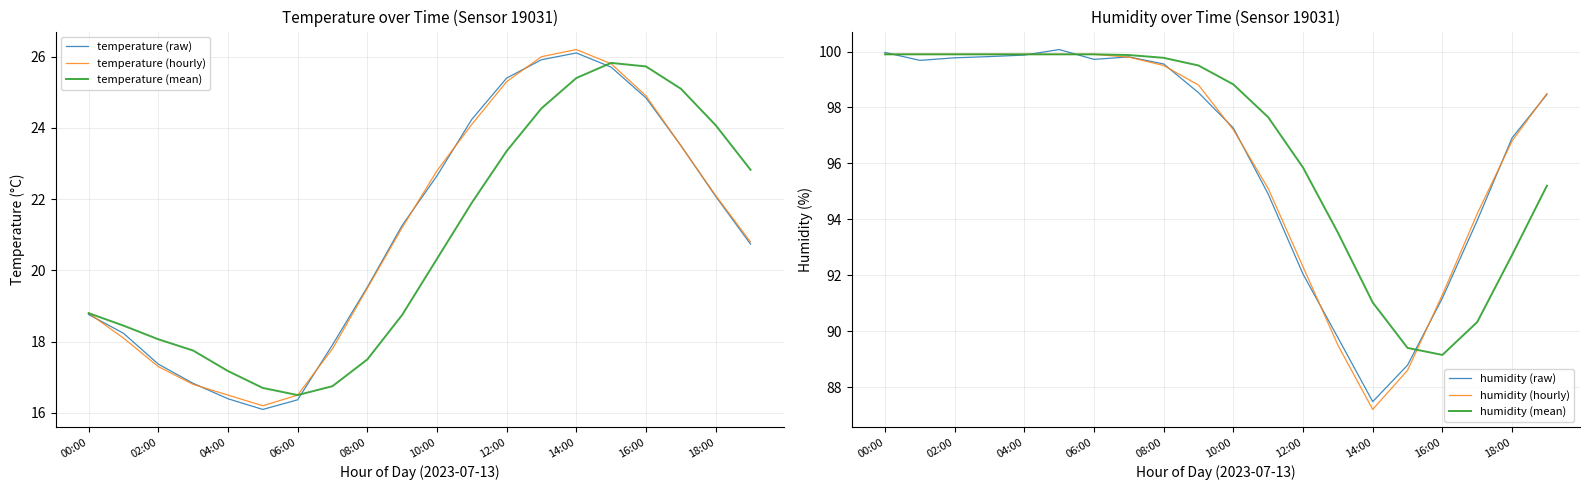

True or false: temperature (raw) and humidity (hourly) intersect in this chart.

False